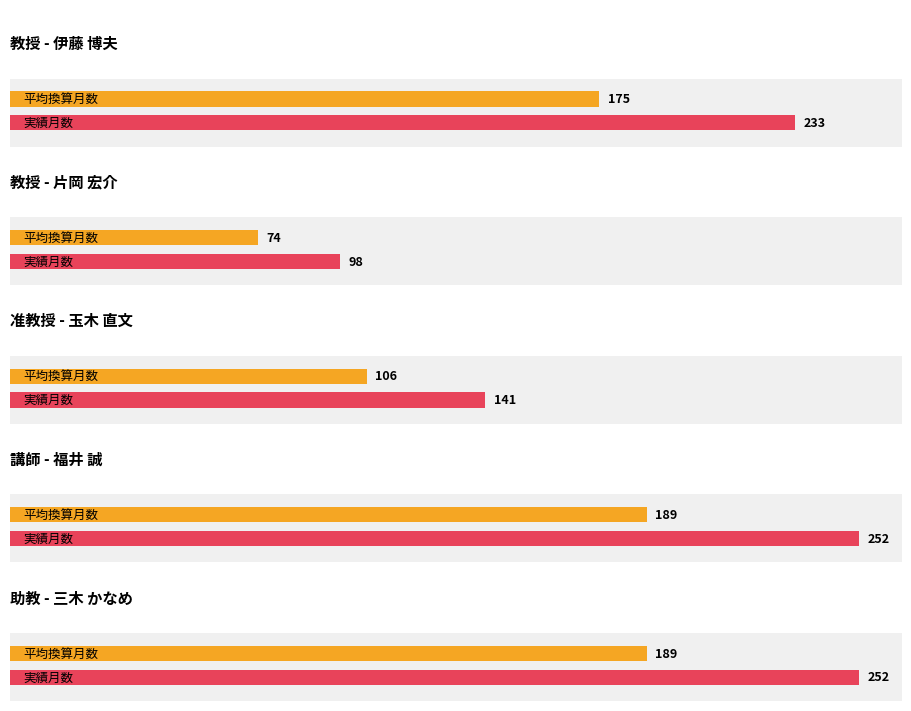

What is the greatest value displayed?

252